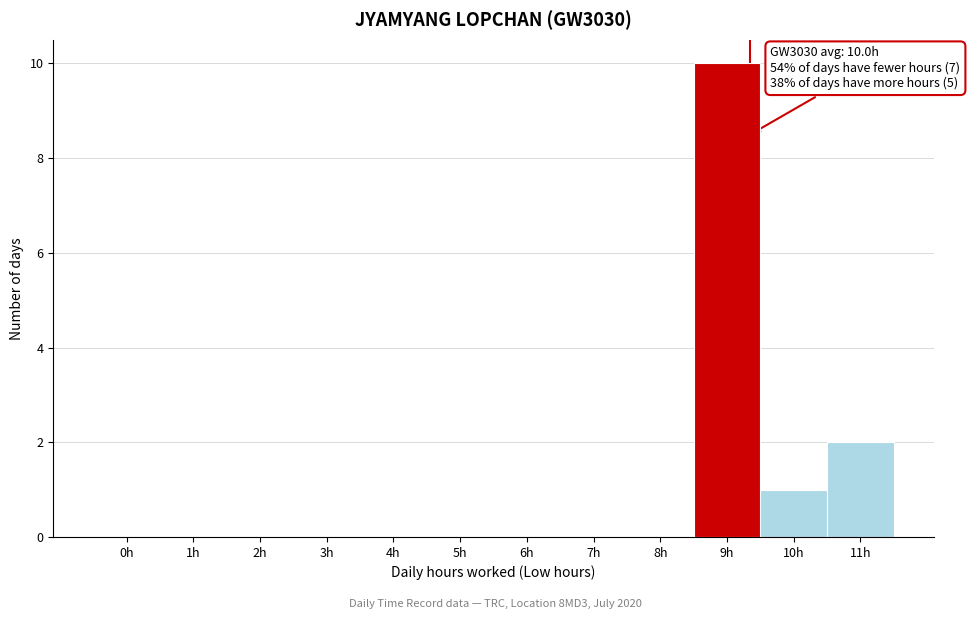

Reading right to left, what are all the values shown in this chart?

11h=2	10h=1	9h=10	8h=0	7h=0	6h=0	5h=0	4h=0	3h=0	2h=0	1h=0	0h=0